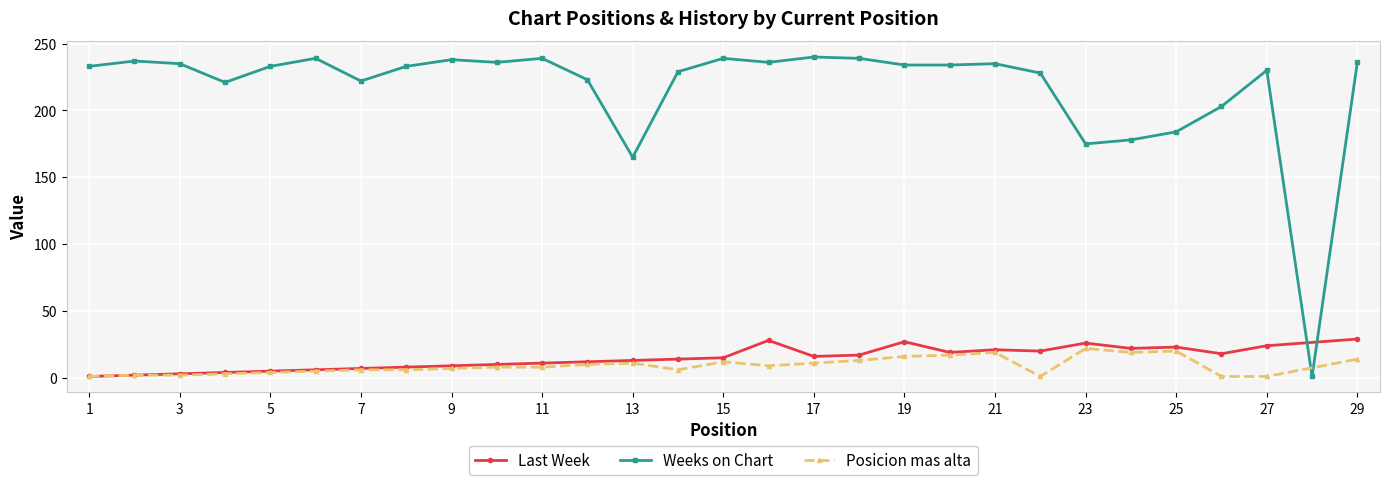

True or false: Posicion mas alta has more than 1 points higher than both neighbors.

True